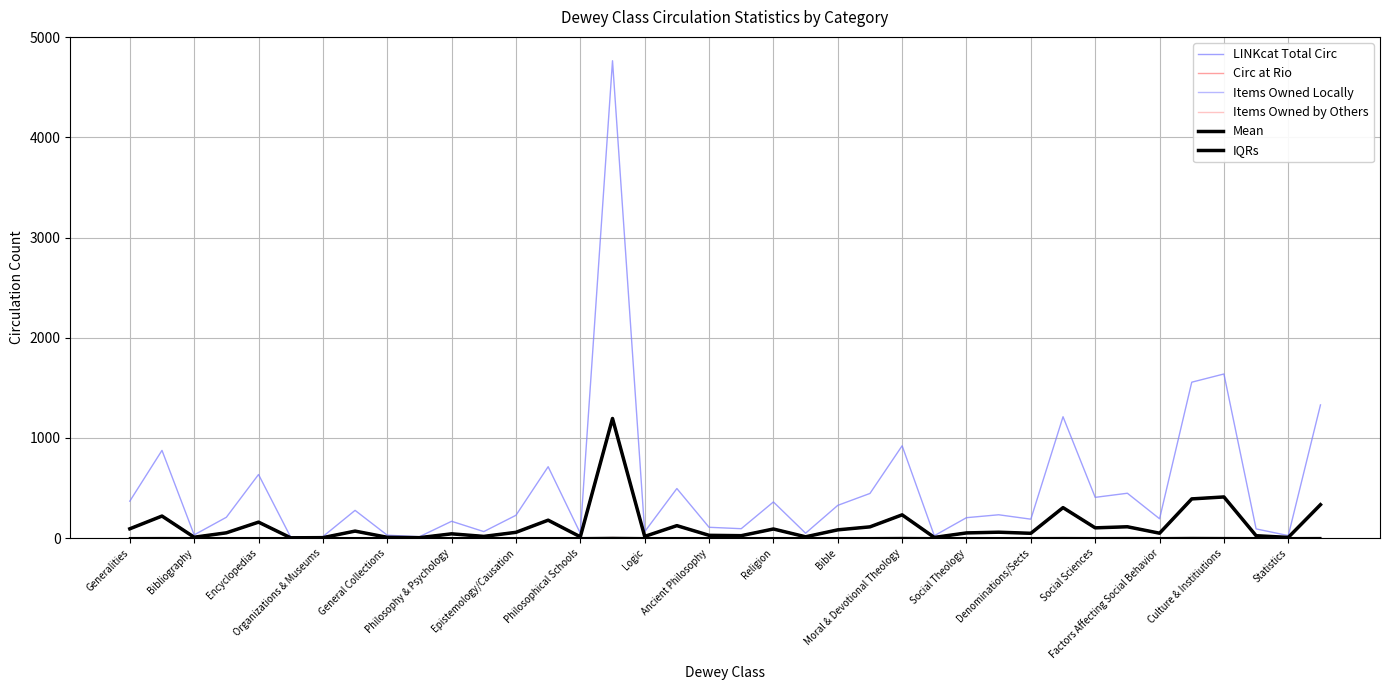

How many lines are shown in the chart?

6